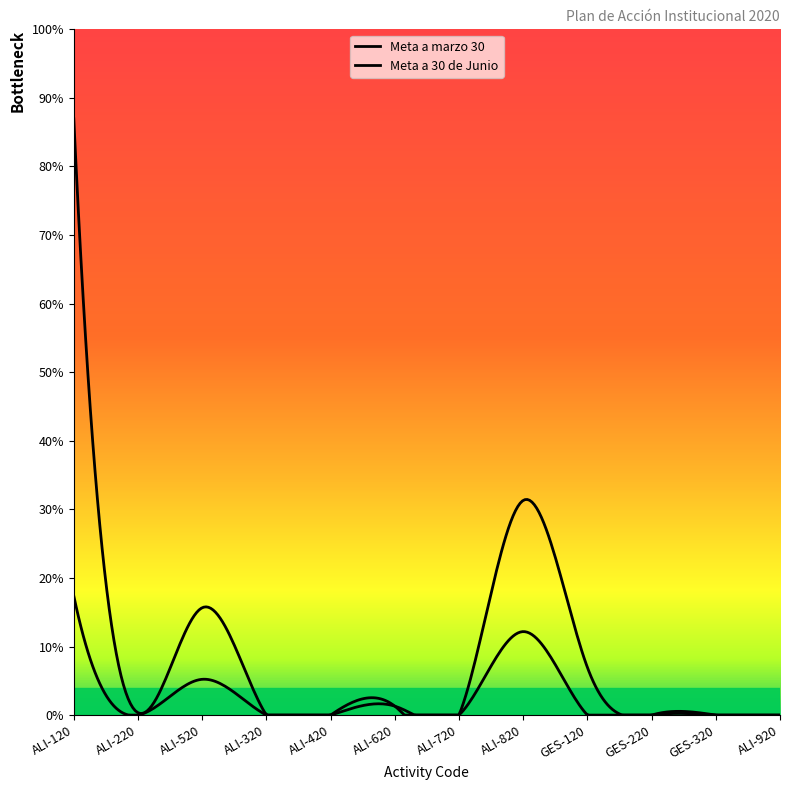

The Meta a marzo 30 series shows 0.0 at GES-220. True or false?

True